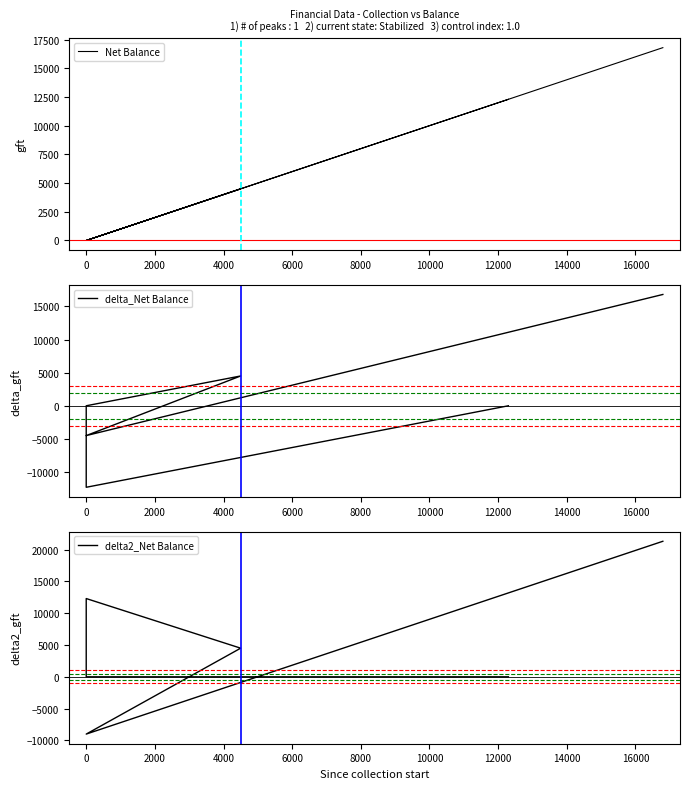

How many positive values does the delta_Net Balance series have?

2